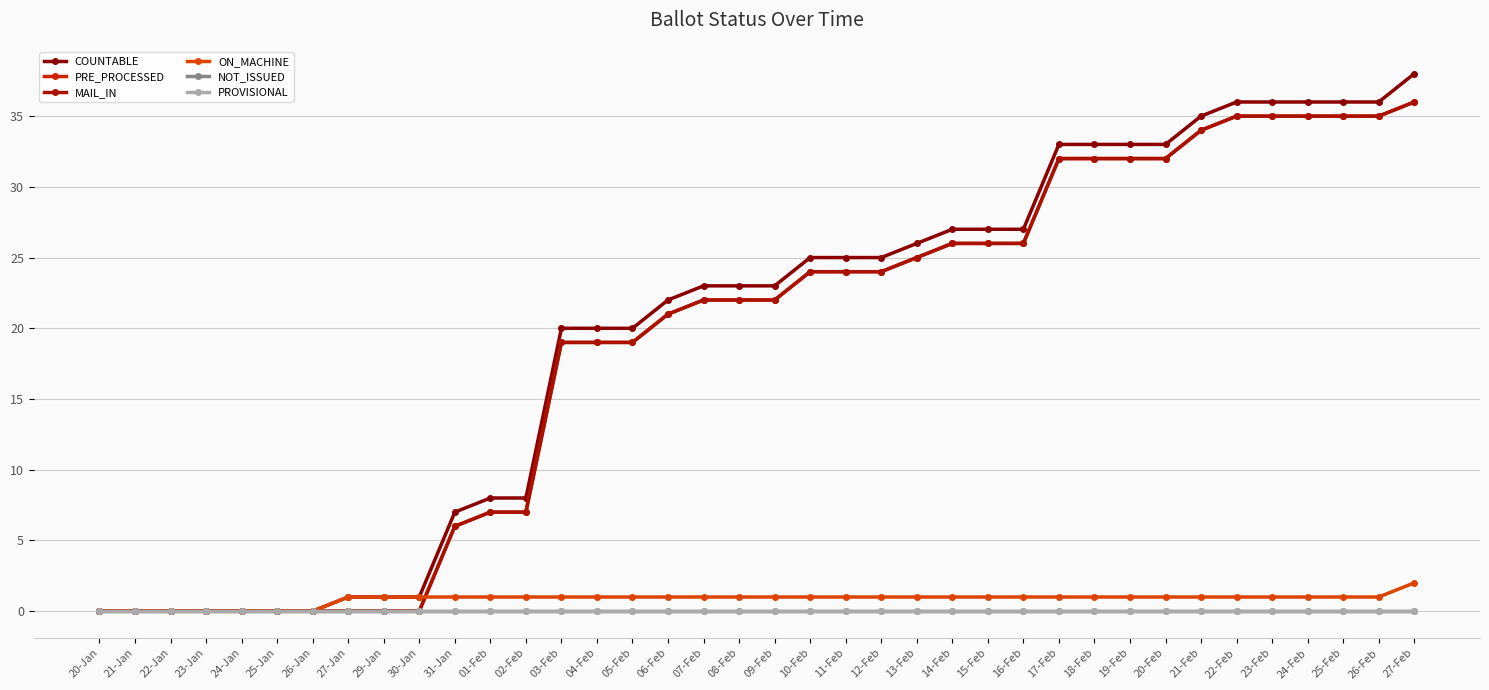

Does the chart have visible grid lines?

Yes